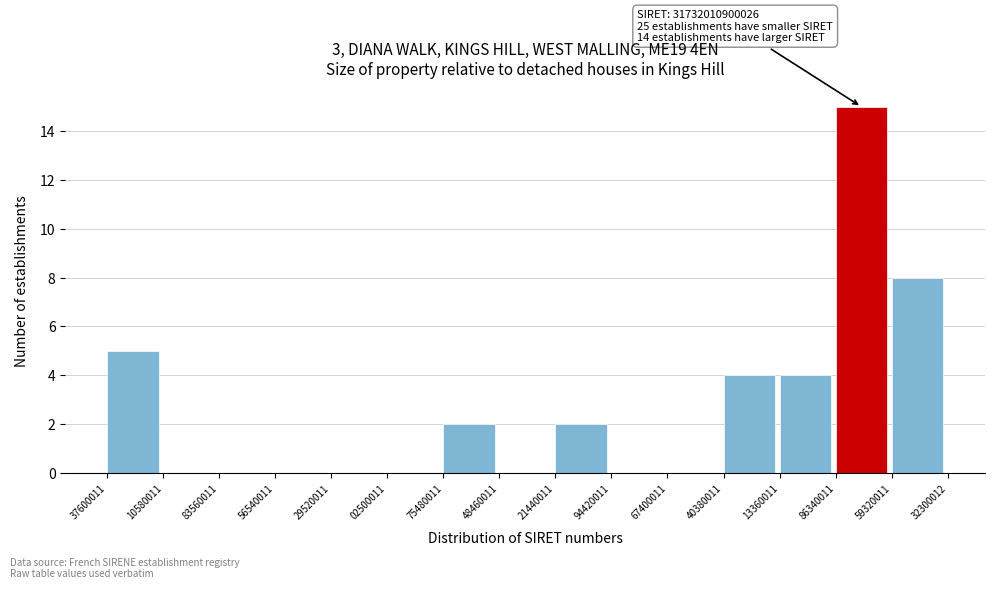

Reading left to right, list all the values displayed in this chart.

37600011=5	10580011=0	83560011=0	56540011=0	29520011=0	02500011=0	75480011=2	48460011=0	21440011=2	94420011=0	67400011=0	40380011=4	13360011=4	86340011=15	59320011=8